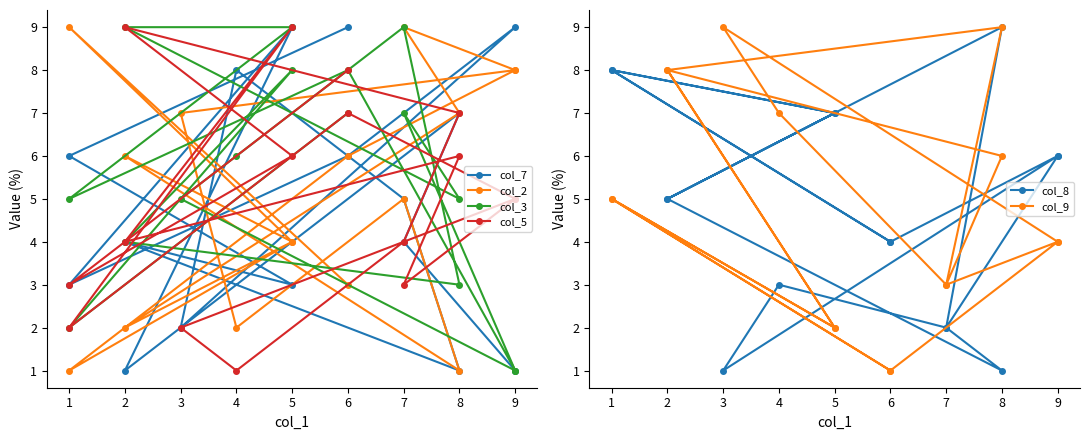

What are all the series names shown in the legend?

col_7, col_2, col_3, col_5, col_8, col_9